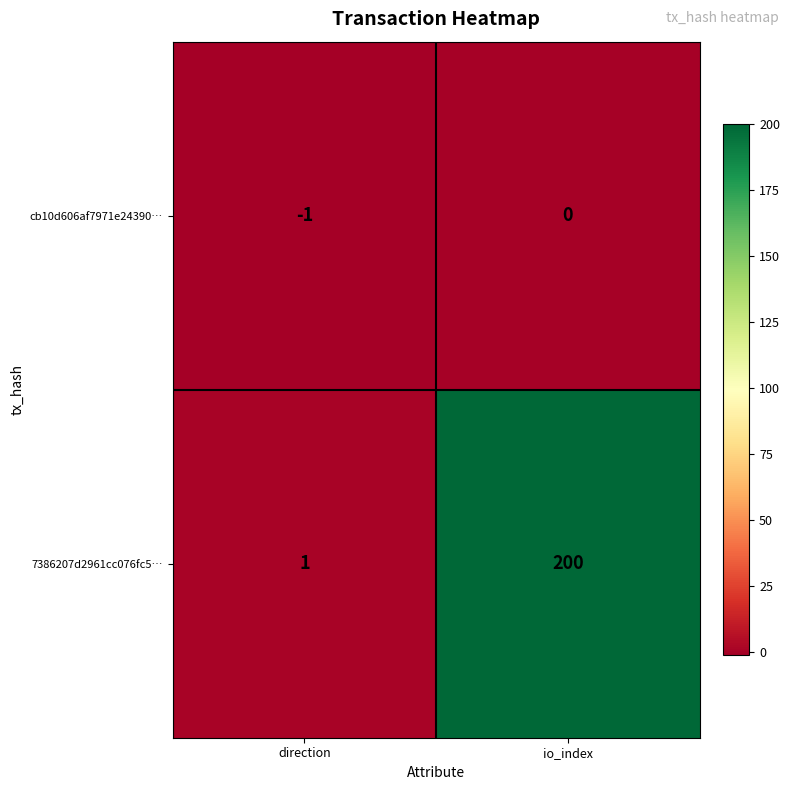

At io_index, list the series in order from smallest to largest.

cb10d606af7971e24390…, 7386207d2961cc076fc5…